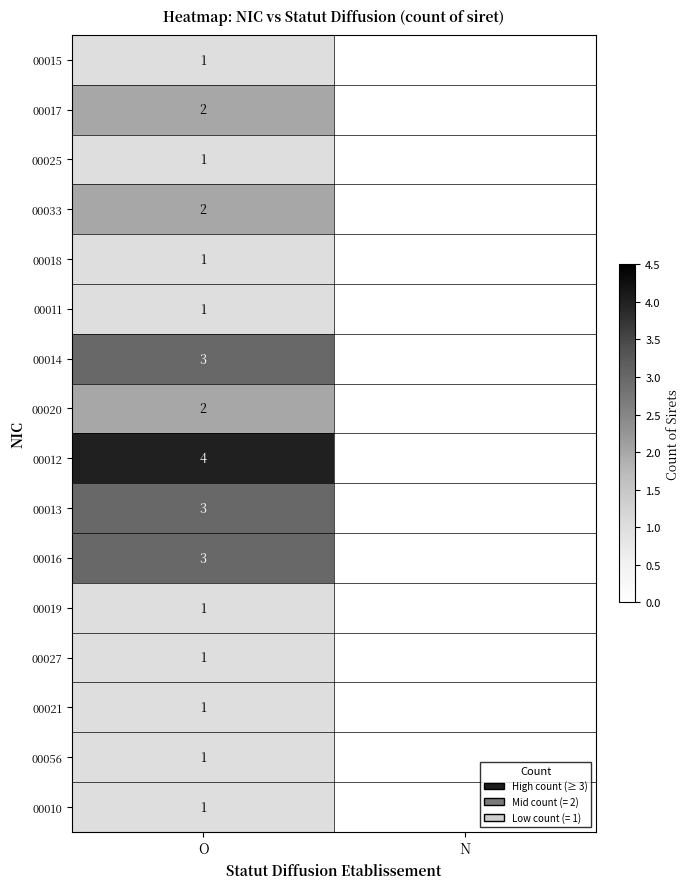

The value of 00017 at O is 1. True or false?

False